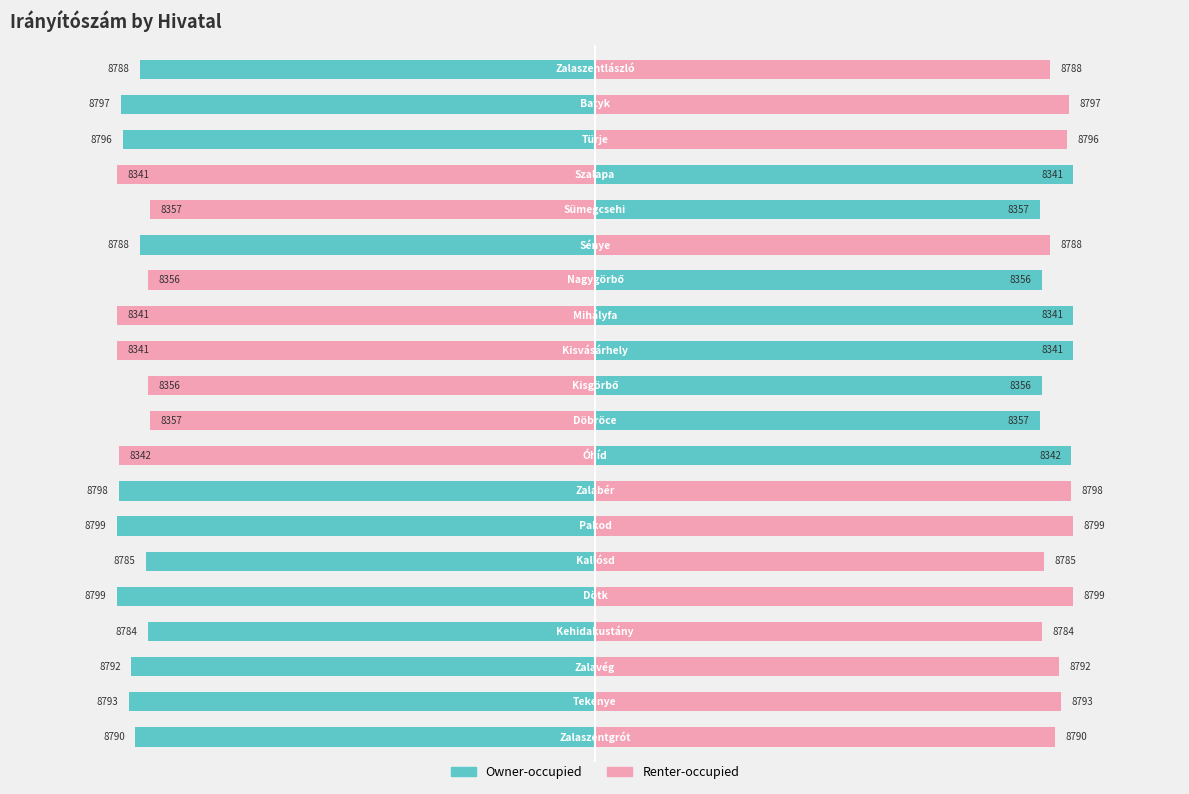

Reading right to left, extract all data points from this chart.

Owner-occupied: 19=-218	18=-227	17=-226	16=229	15=213	14=-218	13=214	12=229	11=229	10=214	9=213	8=228	7=-228	6=-229	5=-215	4=-229	3=-214	2=-222	1=-223	0=-220
Renter-occupied: 19=218	18=227	17=226	16=-229	15=-213	14=218	13=-214	12=-229	11=-229	10=-214	9=-213	8=-228	7=228	6=229	5=215	4=229	3=214	2=222	1=223	0=220